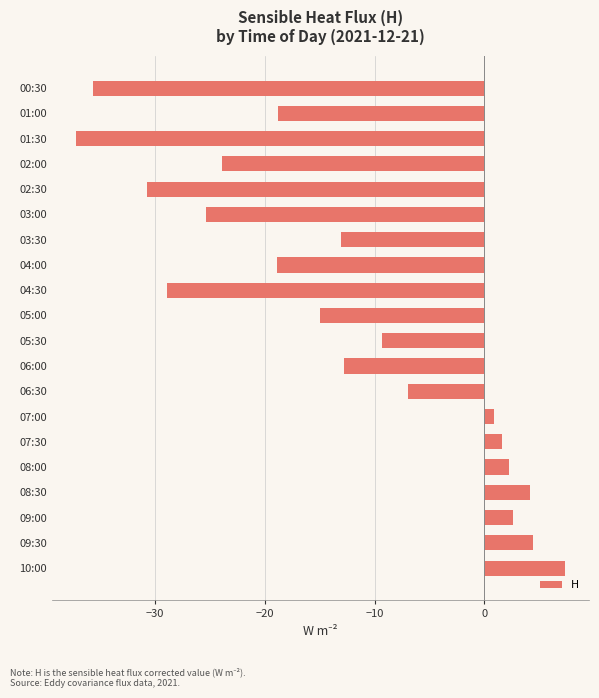

What position from the top is 00:30?

1